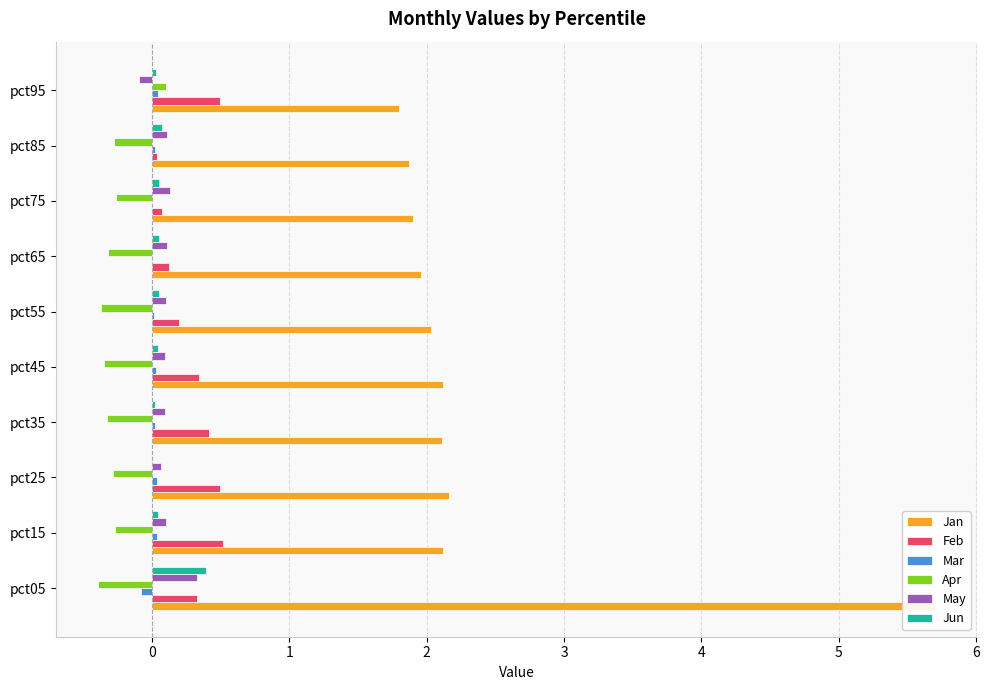

List the series in order of their peak value, lowest first.

Mar, Apr, May, Jun, Feb, Jan